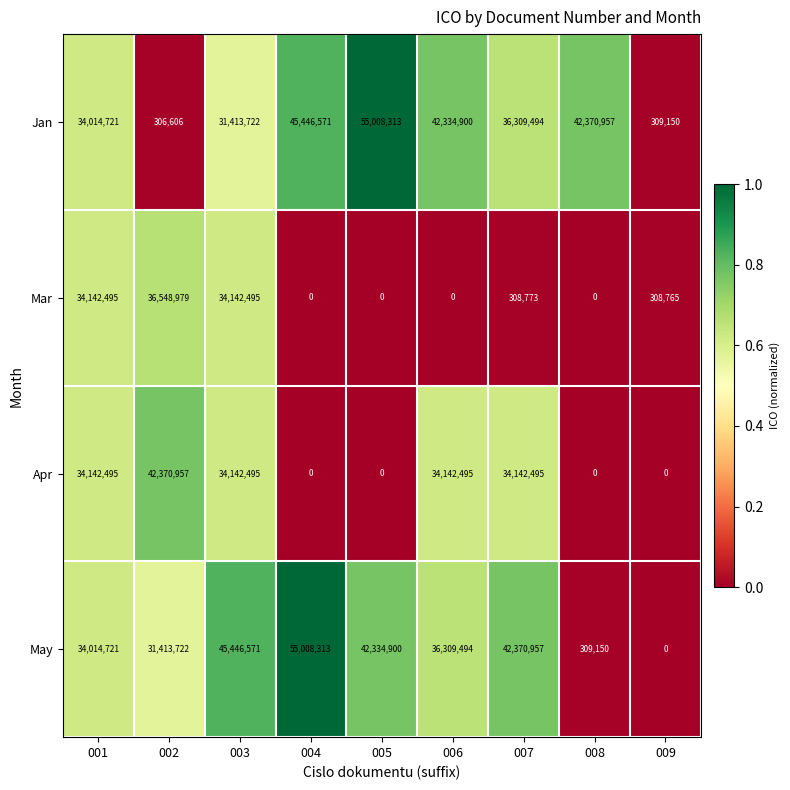

What is the difference between the Mar values at 004 and 003?

34142495